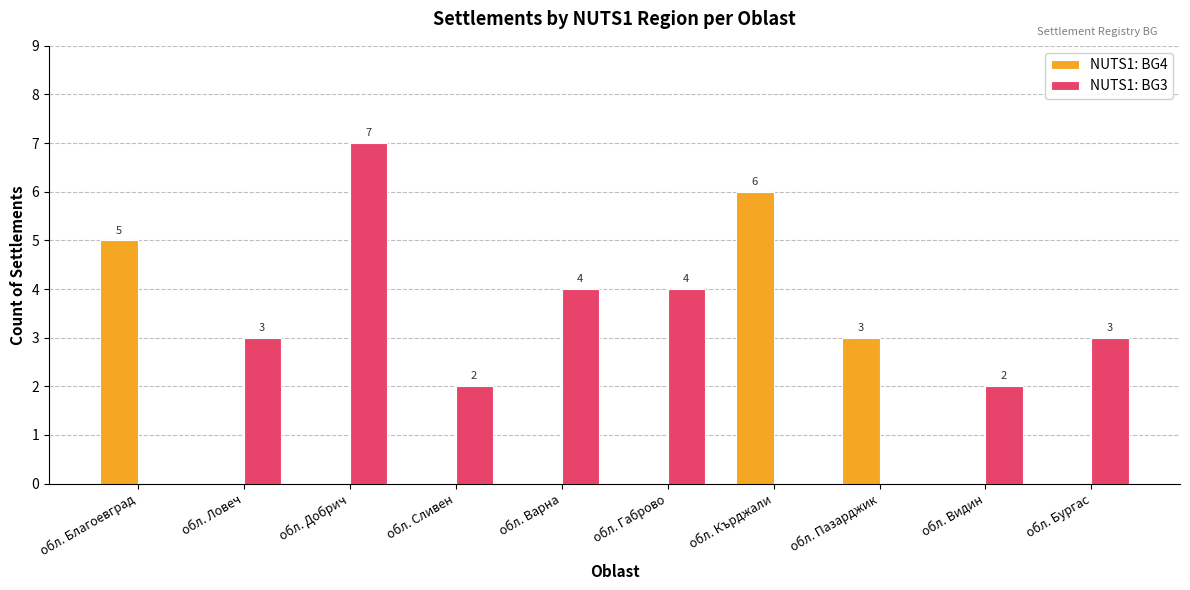

How many categories are shown in the chart?

10